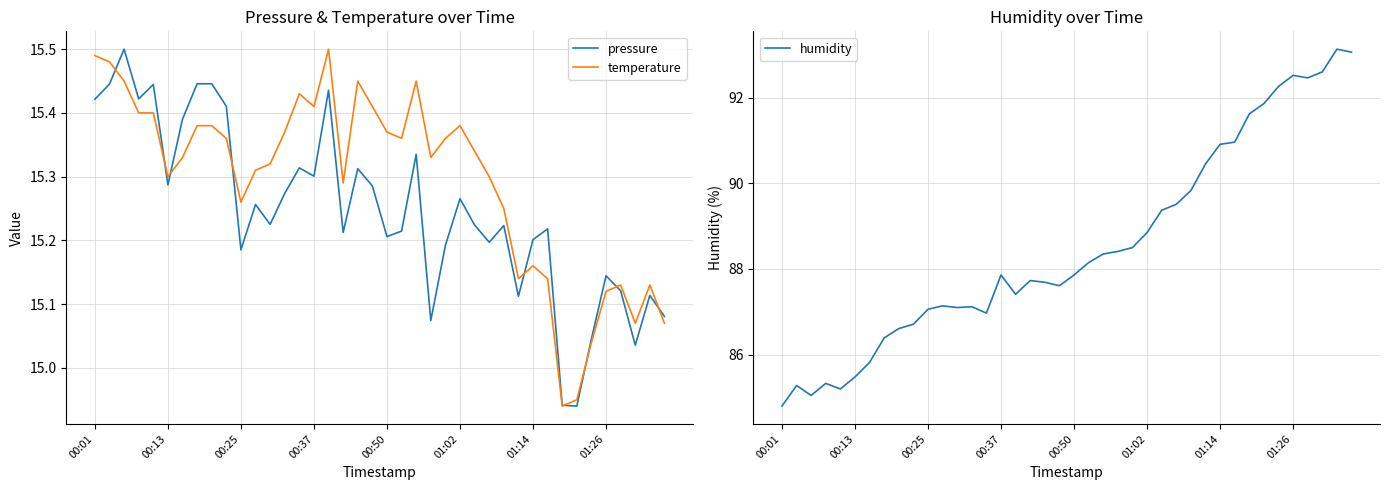

The value of temperature at 00:50 is 27.5. True or false?

False